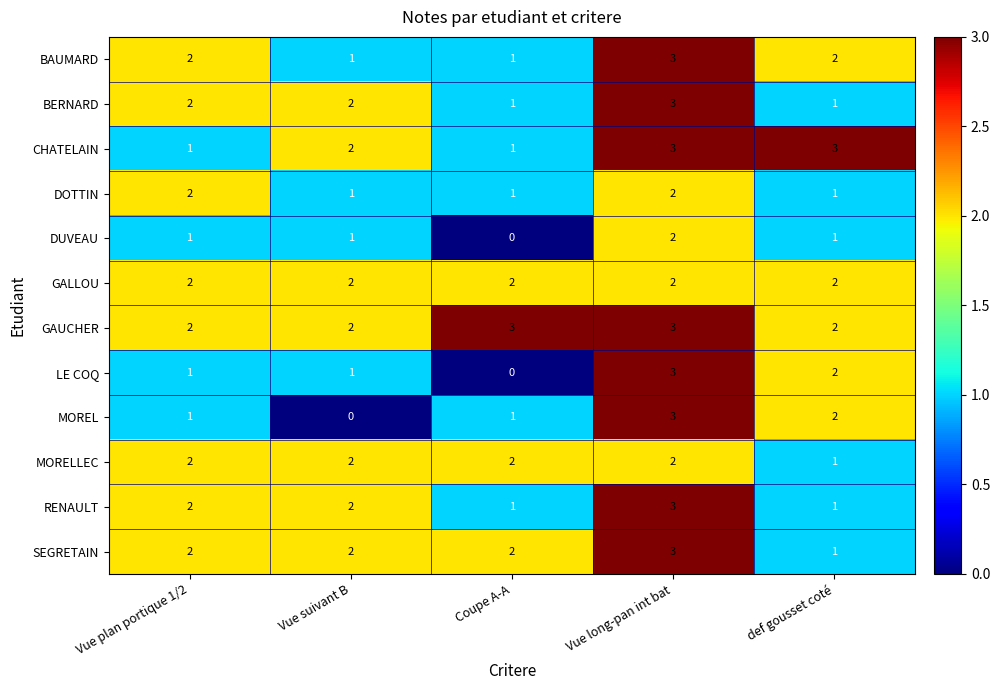

How many data points does each series have?

5